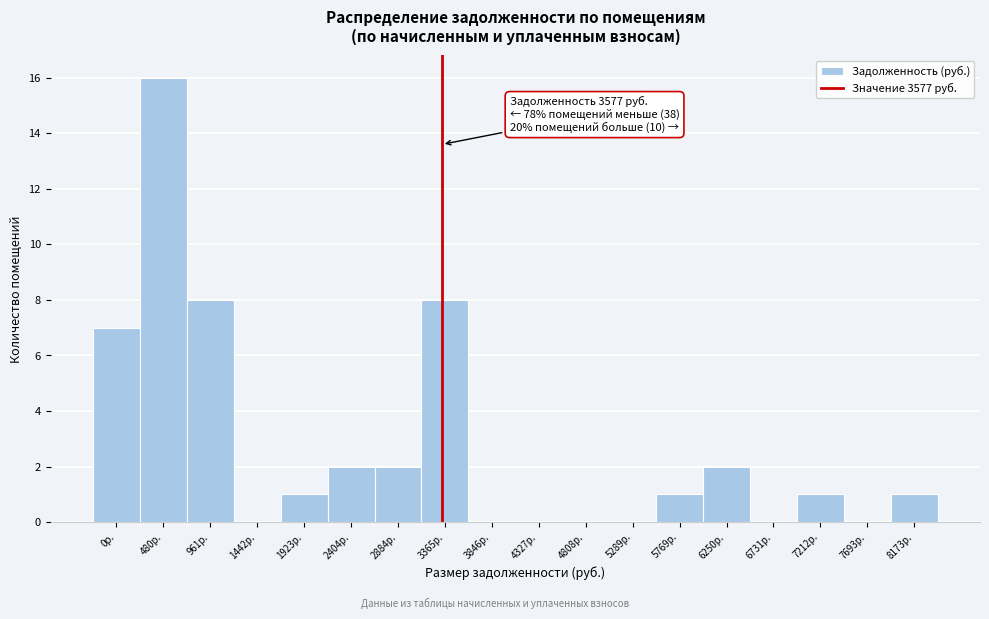

Reading left to right, transcribe all the data shown in this chart.

0р.=7	480р.=16	961р.=8	1442р.=0	1923р.=1	2404р.=2	2884р.=2	3365р.=8	3846р.=0	4327р.=0	4808р.=0	5289р.=0	5769р.=1	6250р.=2	6731р.=0	7212р.=1	7693р.=0	8173р.=1